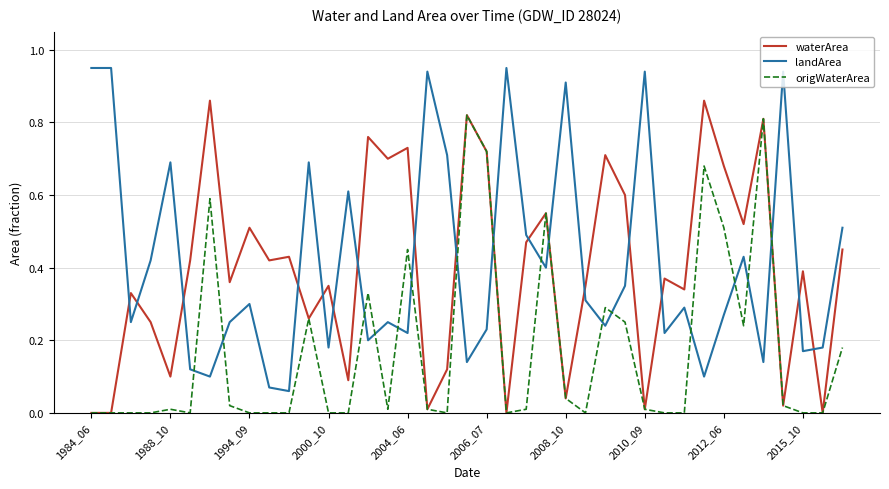

Which series ends up on top after the final intersection of origWaterArea and landArea?

landArea